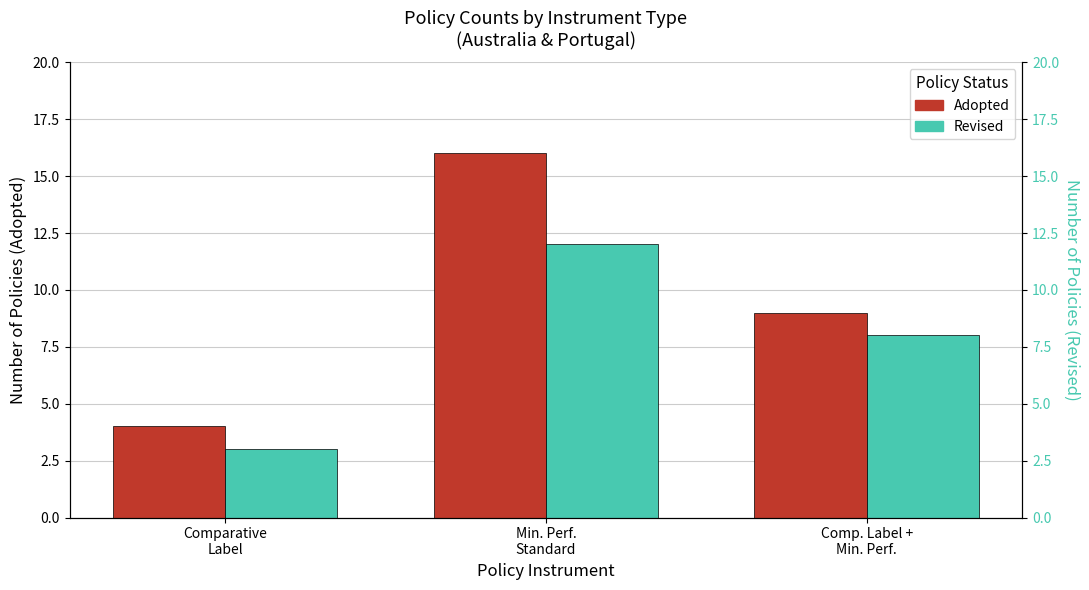

Reading left to right, transcribe all the data shown in this chart.

Adopted: 4	16	9
Revised: 3	12	8